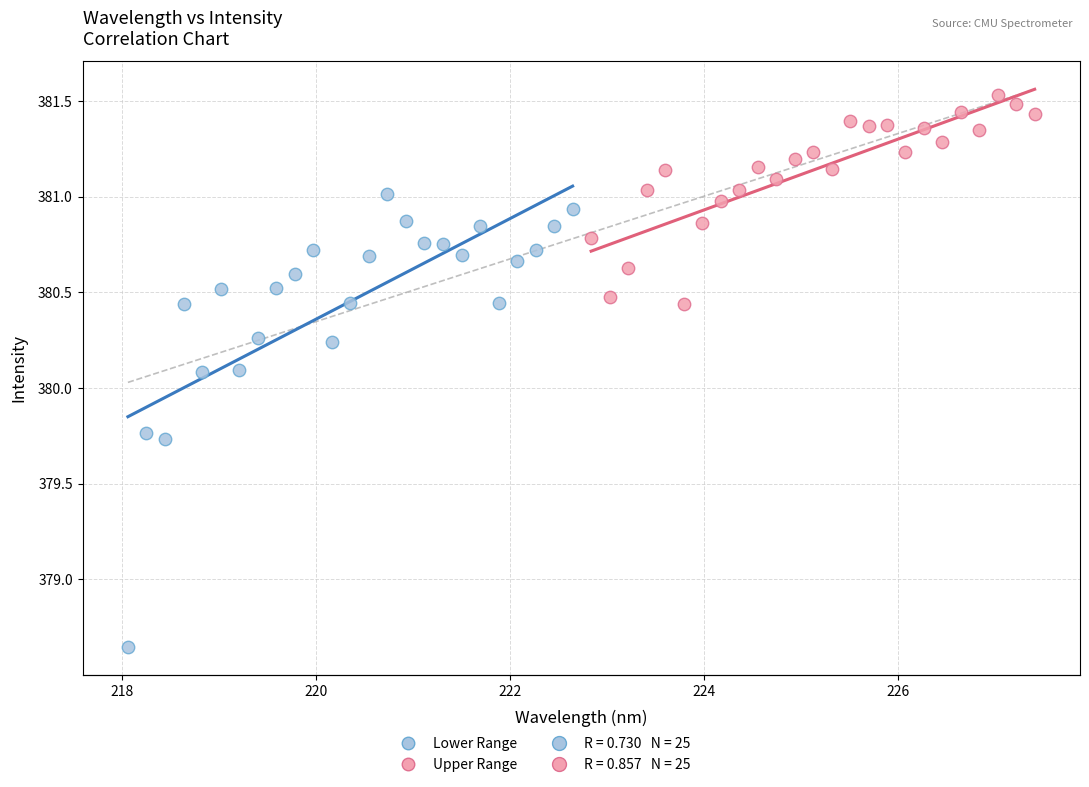

Which series has the widest spread of Y values?

Lower Range